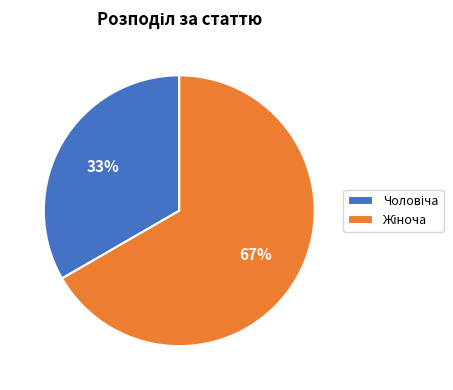

To the nearest percent, what is the average slice percentage?

50%